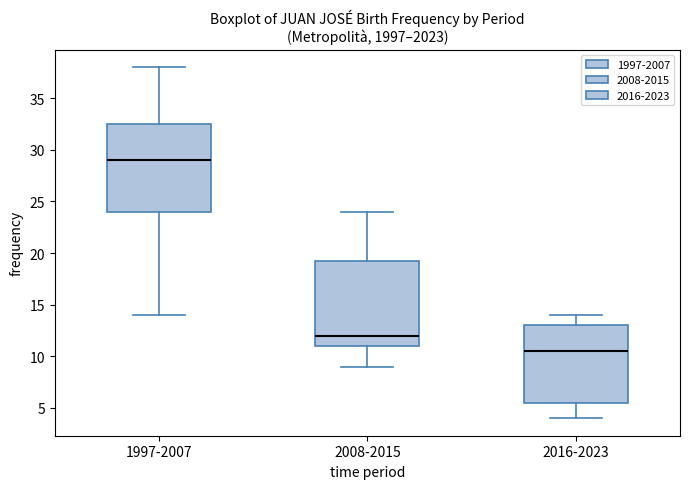

Which box has the lowest median line?

2016-2023